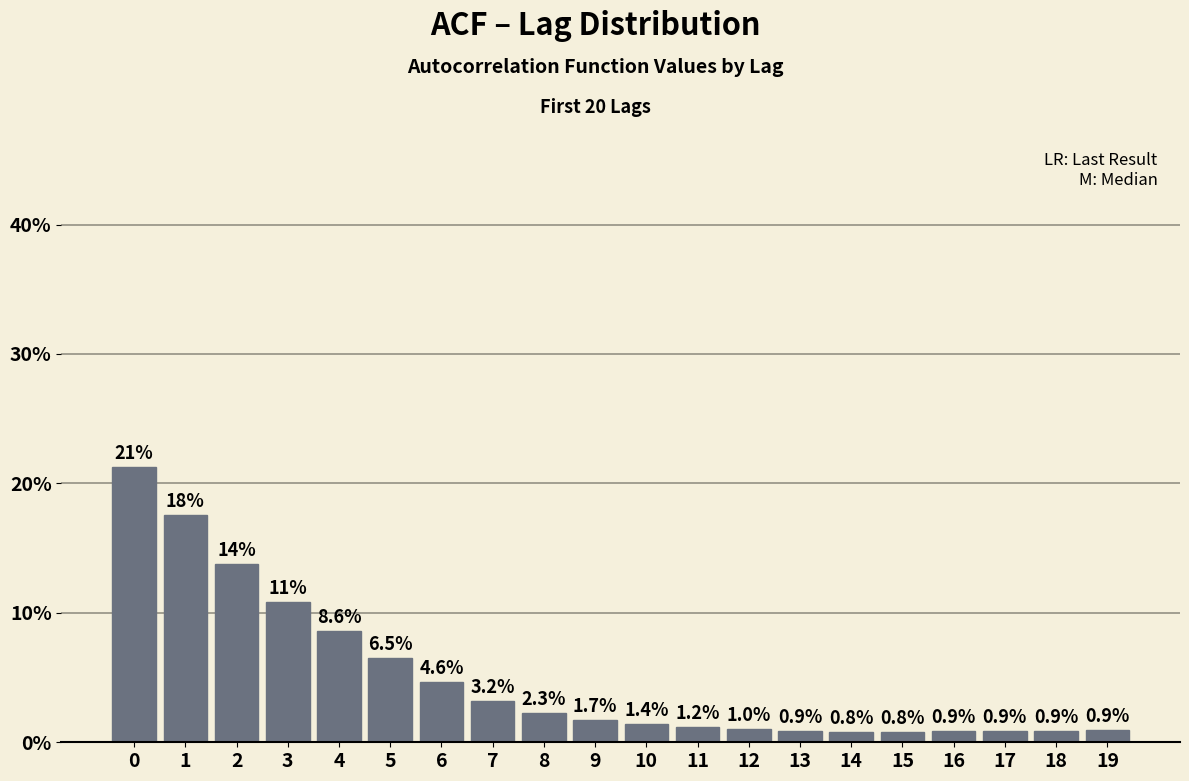

Reading right to left, what are all the values shown in this chart?

0.9	0.9	0.9	0.9	0.8	0.8	0.9	1.0	1.2	1.4	1.7	2.3	3.2	4.6	6.5	8.6	10.8	13.7	17.6	21.3